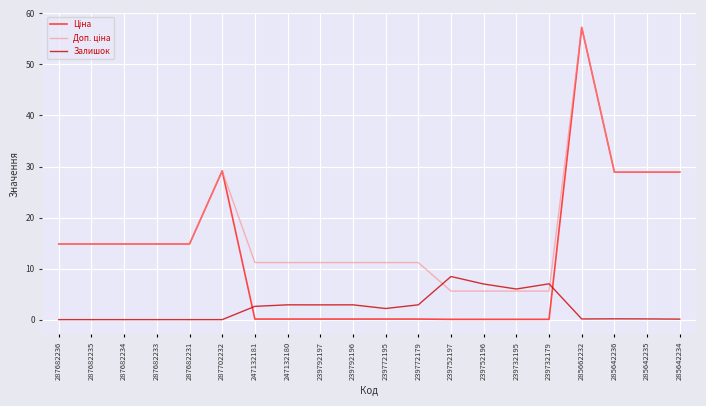

Which label corresponds to the largest value in the chart?

285662232